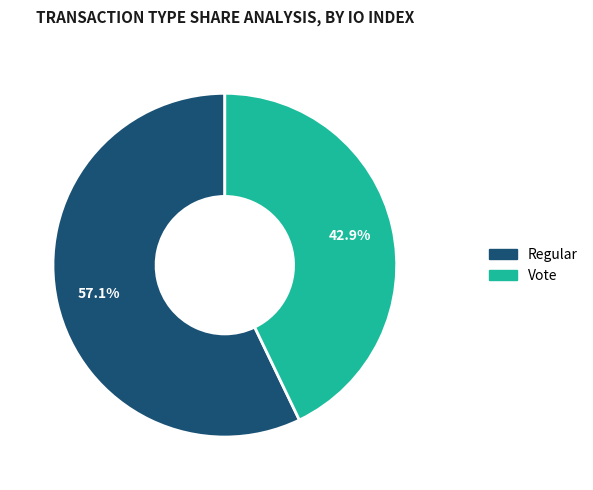

How many segments does this pie chart have?

2